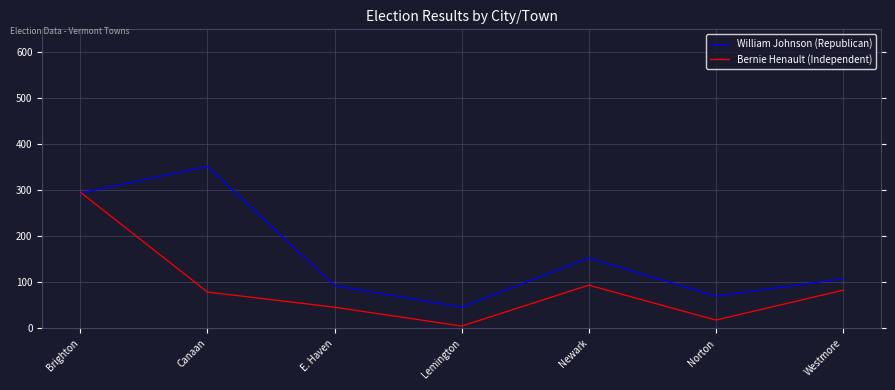

What is the difference between the highest and lowest values at Newark?

59